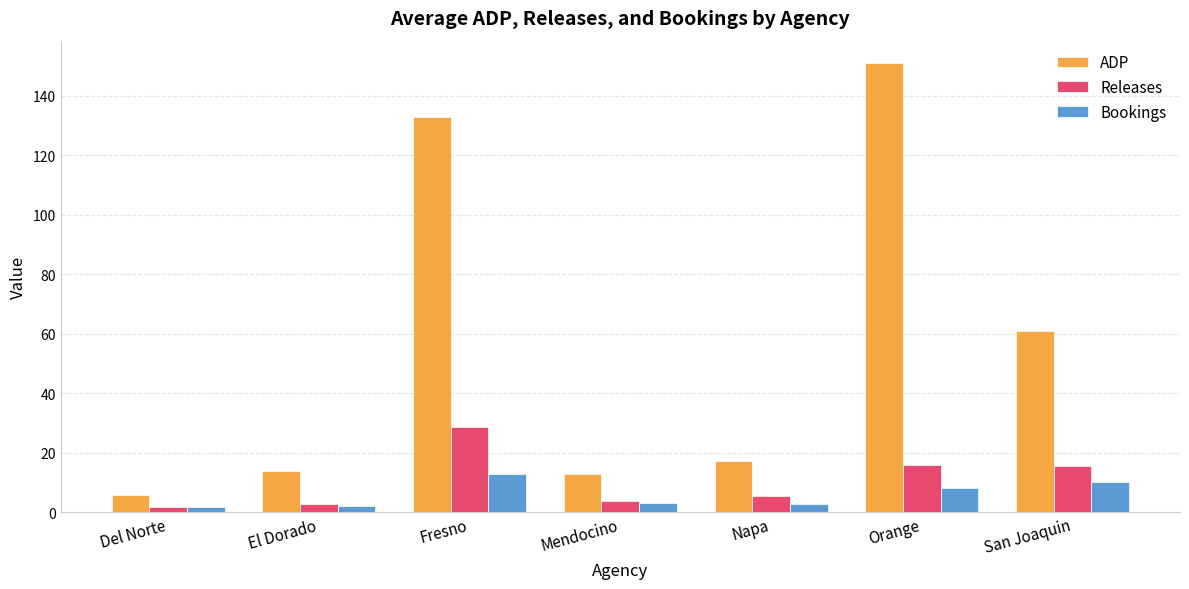

How many groups of bars are there?

7